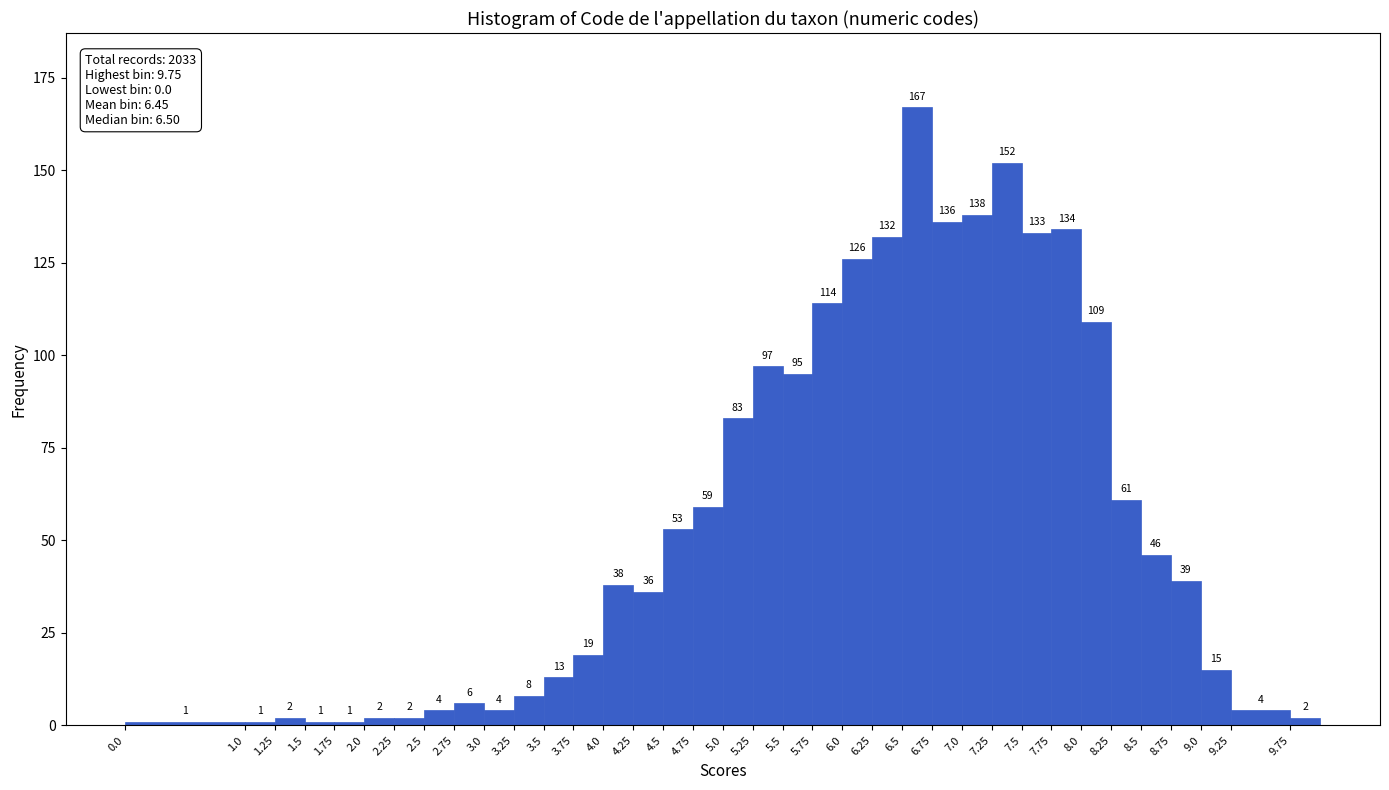

What is the height of the bar covering 4.75 to 5.00 on the x-axis?

59